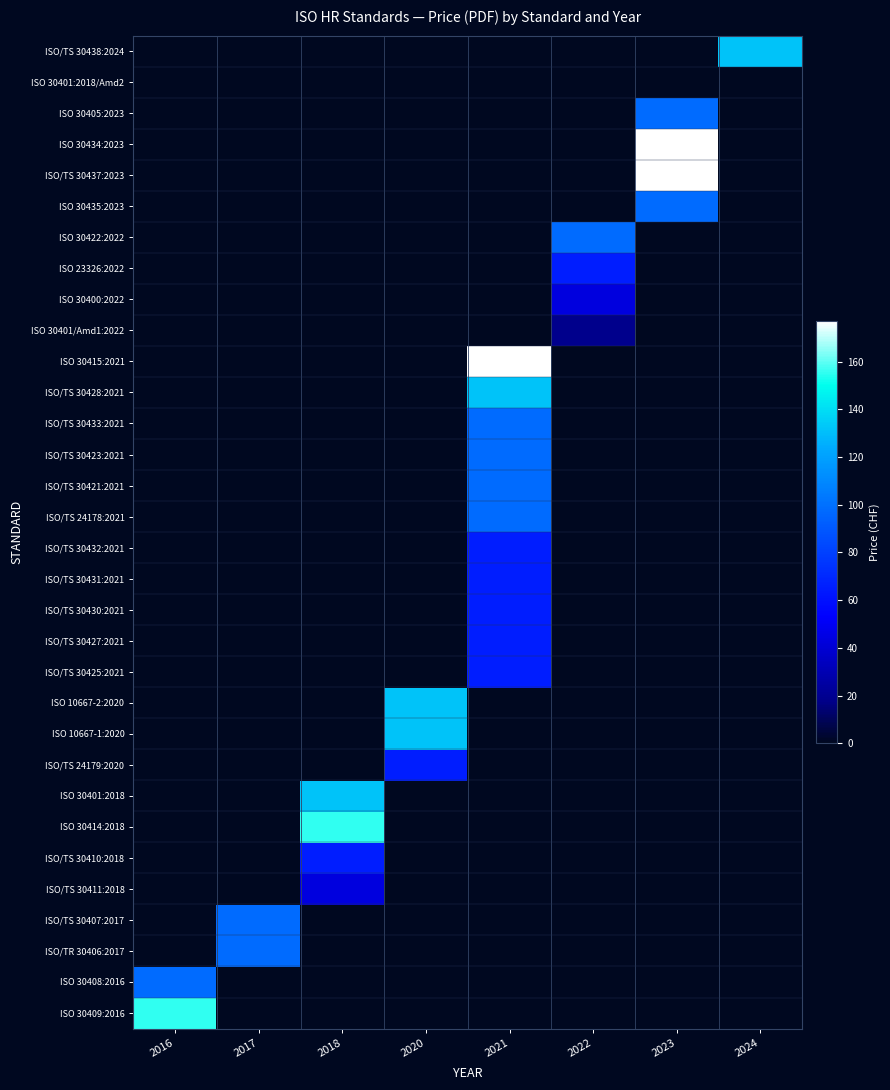

At how many categories does at least one series exceed 114?

6